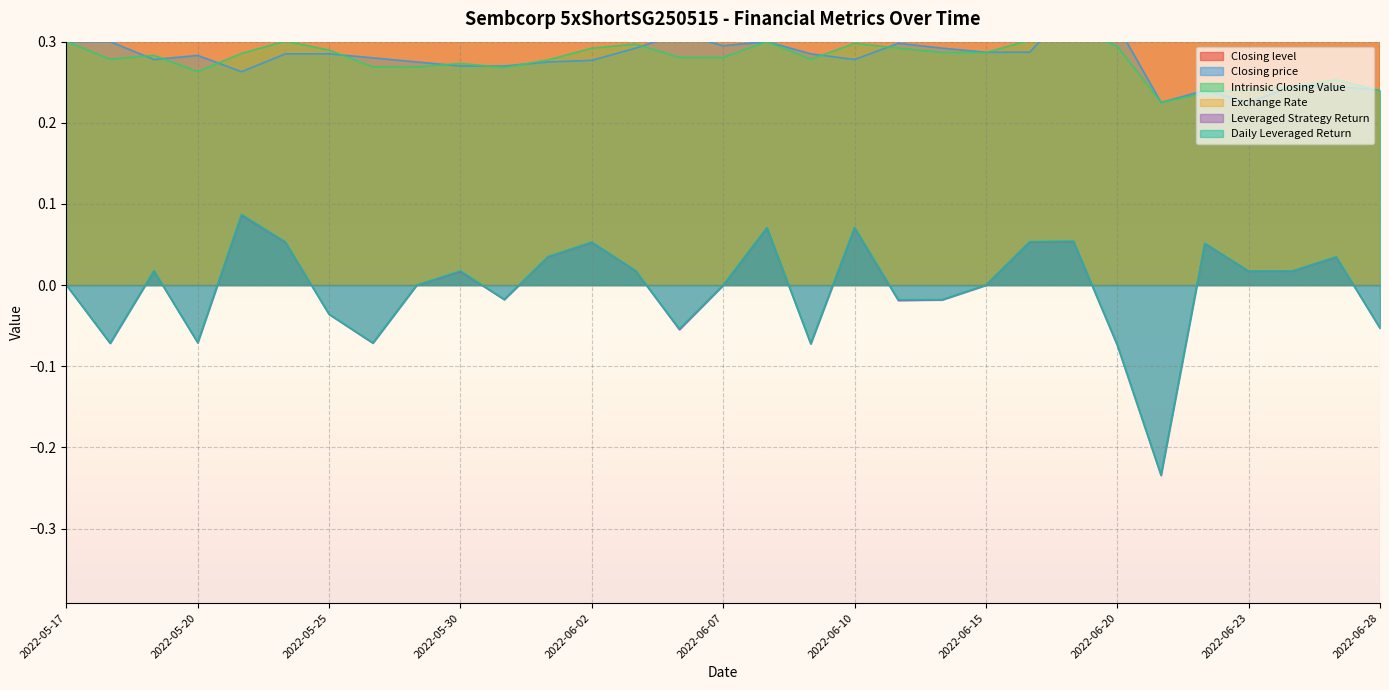

Rank the series by their maximum value, from lowest to highest.

Leveraged Strategy Return, Daily Leveraged Return, Intrinsic Closing Value, Closing price, Closing level